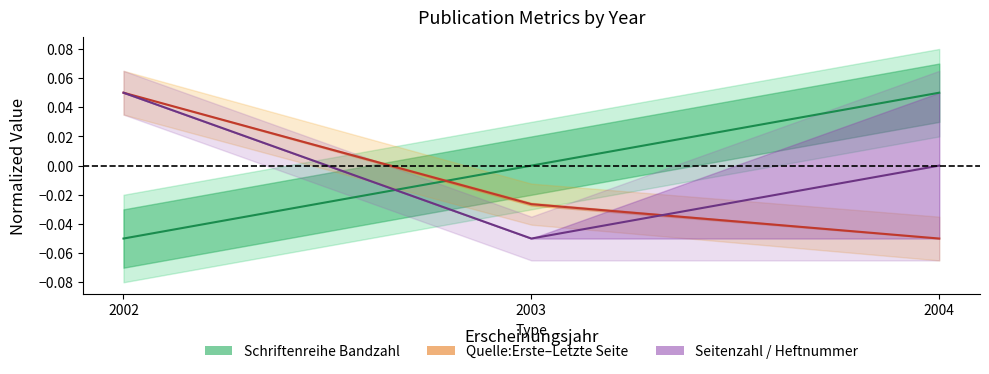

How many values in the Seitenzahl / Heftnummer series exceed 0?

1